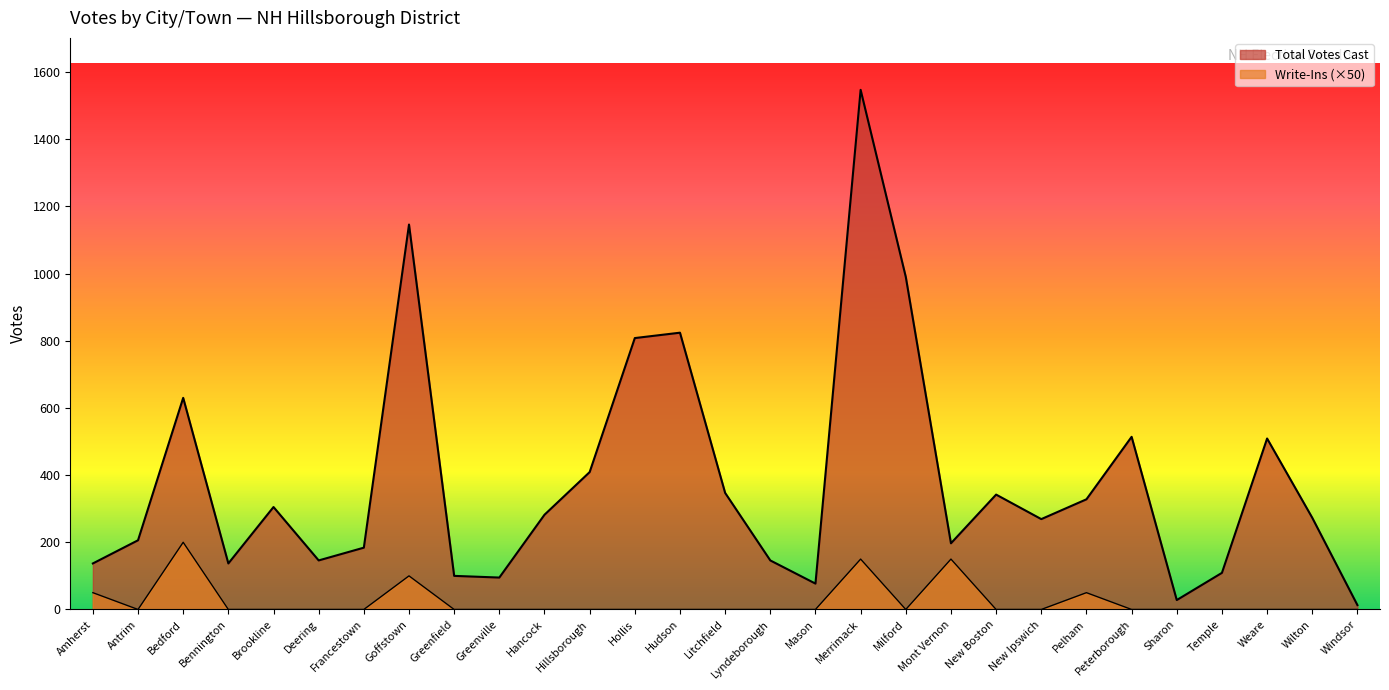

Rank the categories by Write-Ins value from lowest to highest.

Antrim, Bennington, Brookline, Deering, Francestown, Greenfield, Greenville, Hancock, Hillsborough, Hollis, Hudson, Litchfield, Lyndeborough, Mason, Milford, New Boston, New Ipswich, Peterborough, Sharon, Temple, Weare, Wilton, Windsor, Amherst, Pelham, Goffstown, Merrimack, Mont Vernon, Bedford